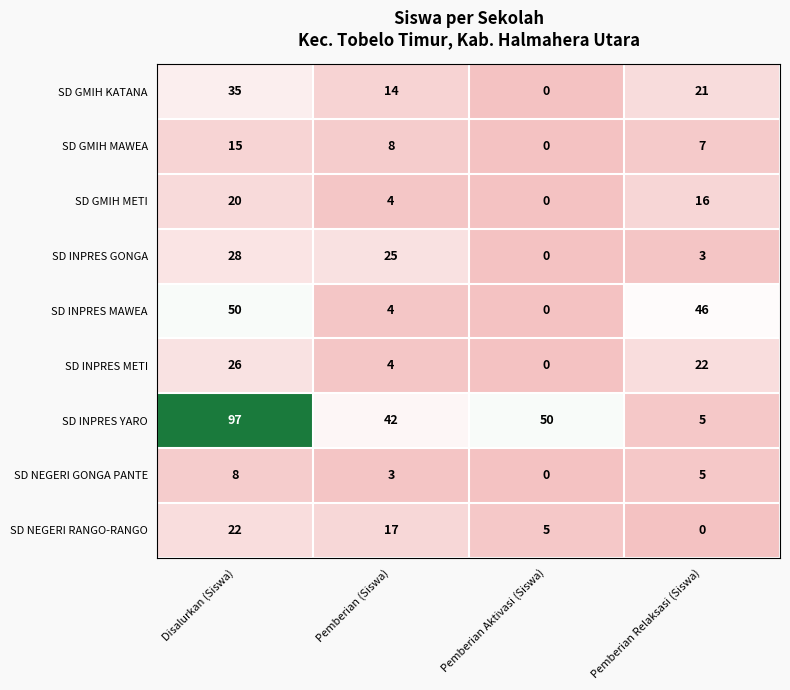

Where is SD INPRES METI nearest to the value 13?

Pemberian (Siswa)